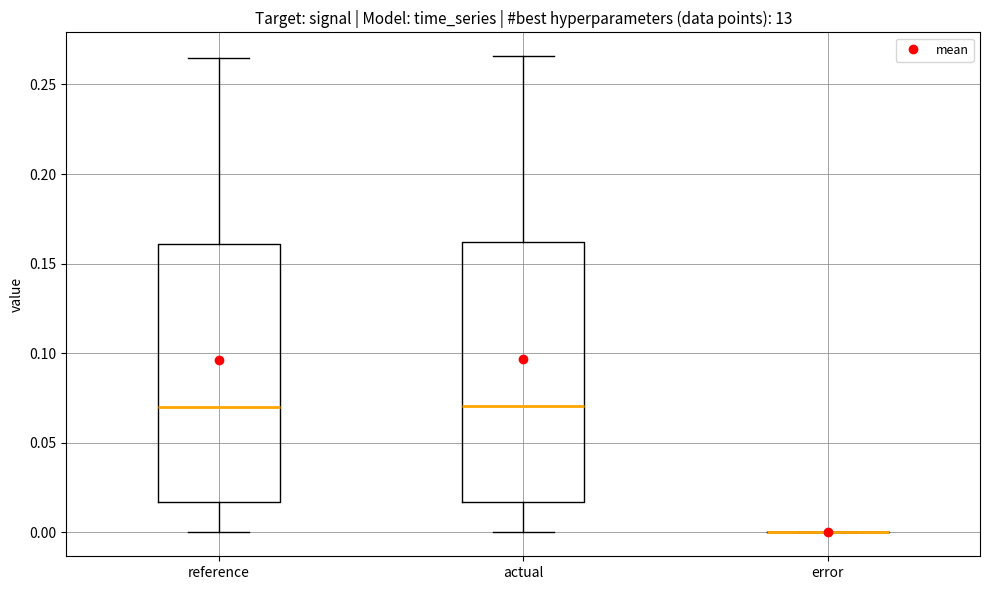

Reading left to right, transcribe this box plot: for each box, give where its median line is, the range the box spans, and where its two whiskers end, as read against the y-axis. The values are not printed on the chart, so give them approximately, as read against the axis.

reference: median 0.070, box 0.015 to 0.160, whiskers 0.000 to 0.265
actual: median 0.070, box 0.015 to 0.160, whiskers 0.000 to 0.265
error: box collapsed to a line at 0.000, whiskers 0.000 to 0.000